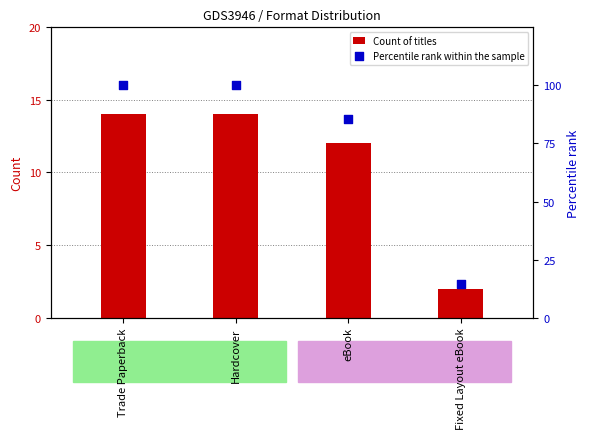

What is the total value across all series at Fixed Layout eBook?

16.3